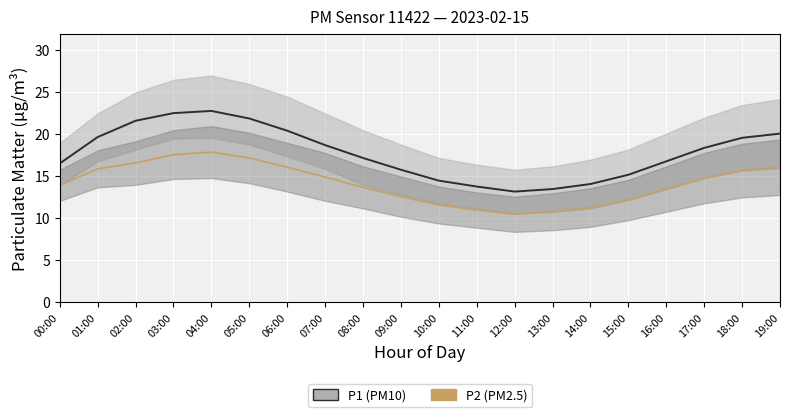

What is the greatest value displayed?

22.8